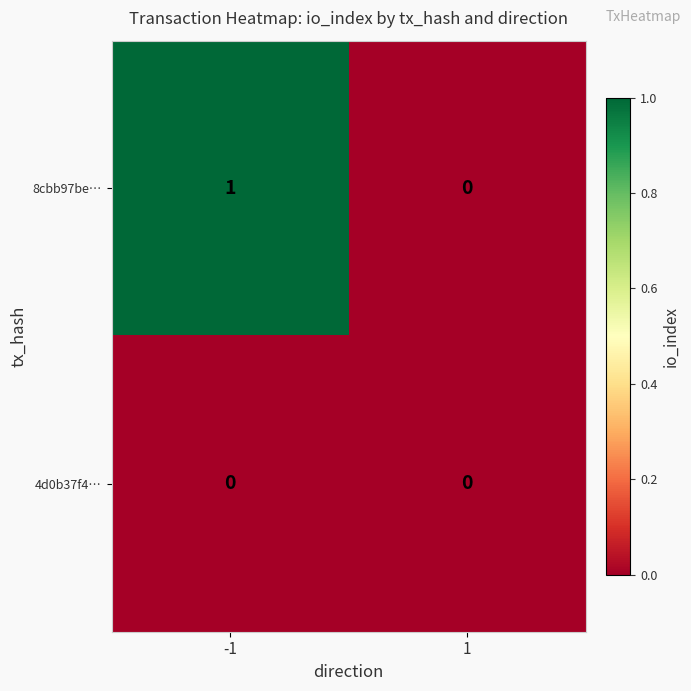

Count the number of data series in this chart.

2